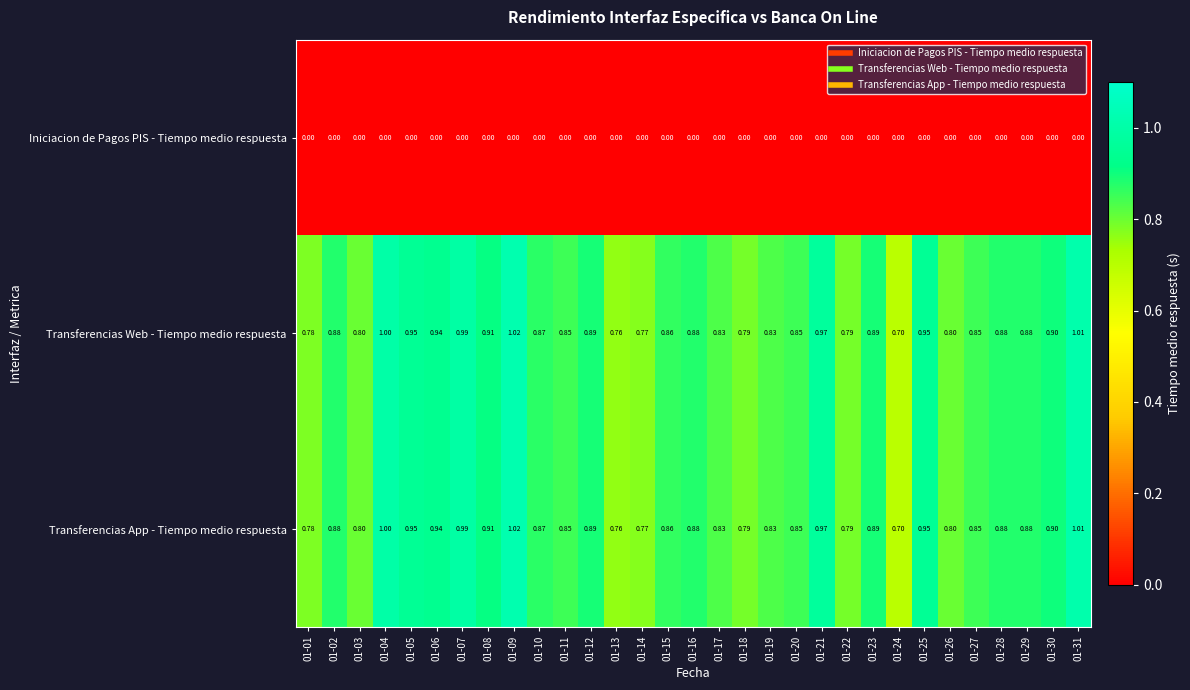

Is the value of Transferencias App - Tiempo medio respuesta at 01-14 greater than the value of Iniciacion de Pagos PIS - Tiempo medio respuesta at 01-27?

Yes